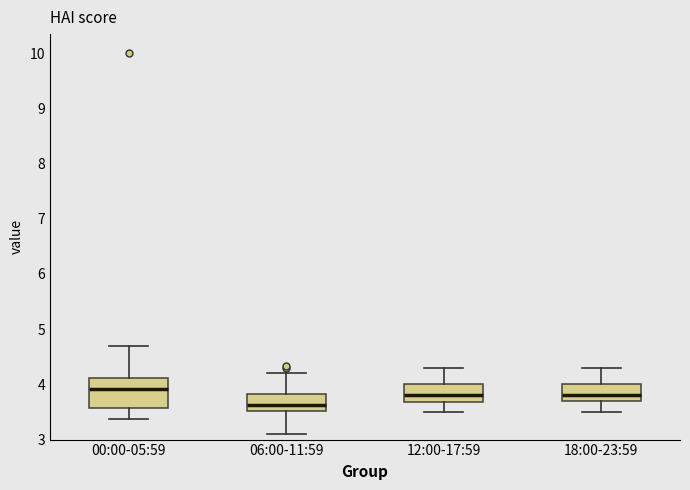

Comparing the boxes themselves (not the whiskers), which one is the tallest?

00:00-05:59